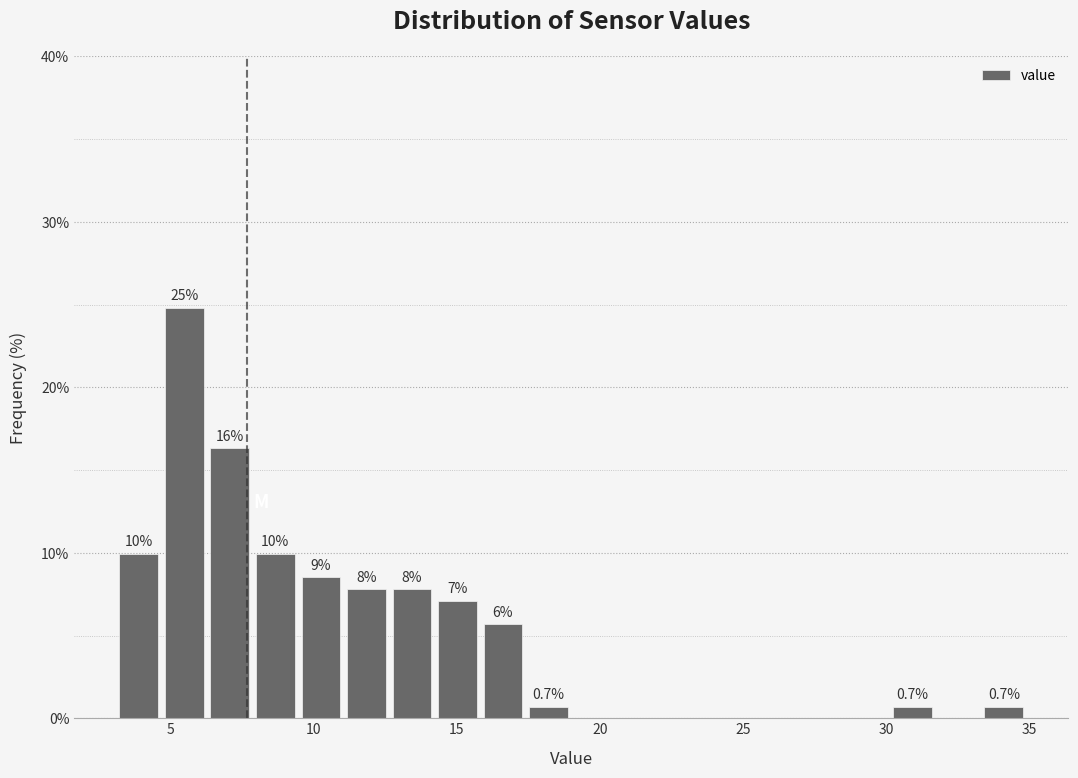

Read against the x-axis, roughly where is the centre of the tallest bar?

5.5